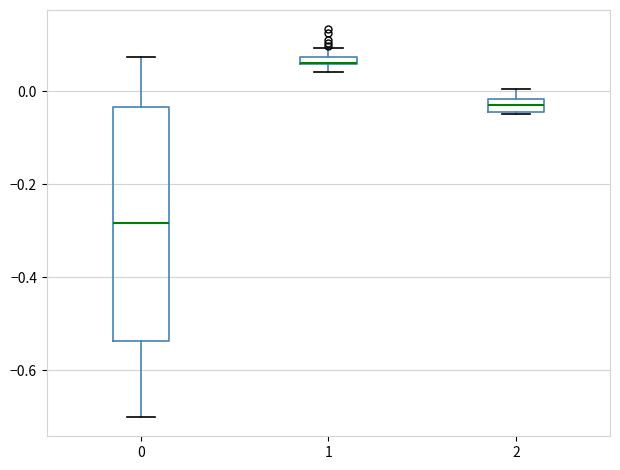

Comparing the boxes themselves (not the whiskers), which one is the tallest?

0